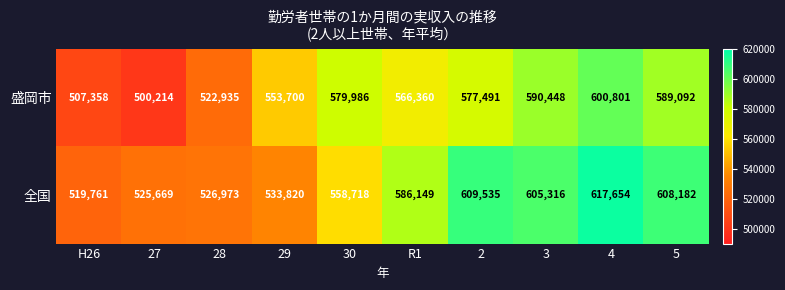

Where is 全国 nearest to the value 568707?

30